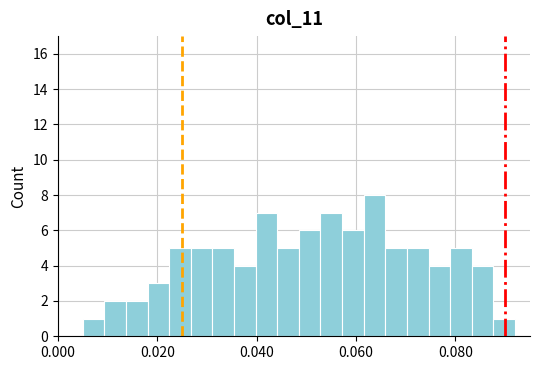

Read against the x-axis, roughly where is the centre of the tallest bar?

0.064